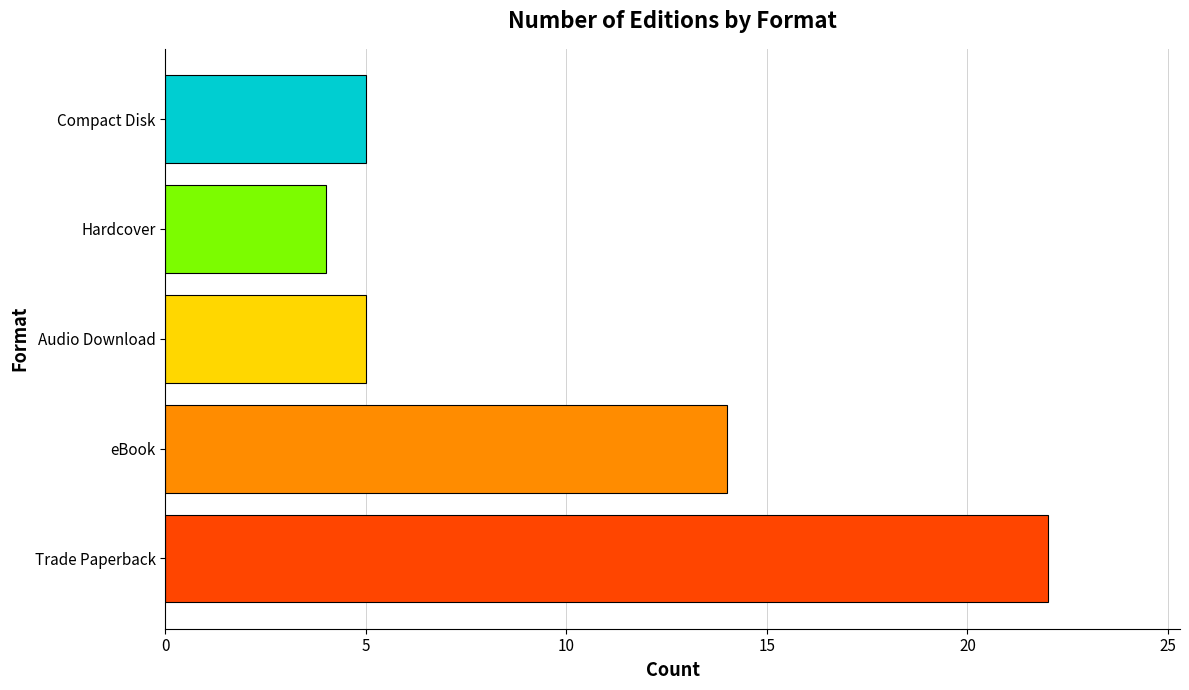

What is the greatest value displayed?

22